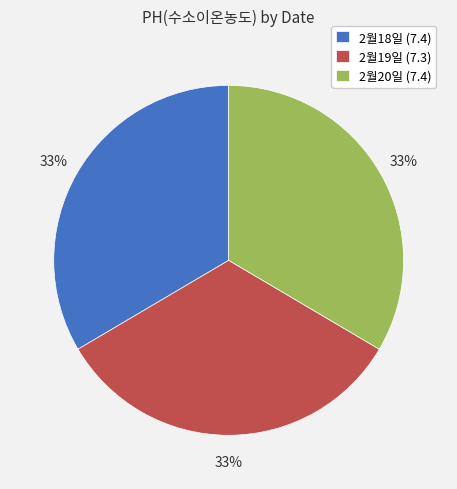

Approximately how many times larger is the value at 2월20일 compared to 2월19일?

1.0